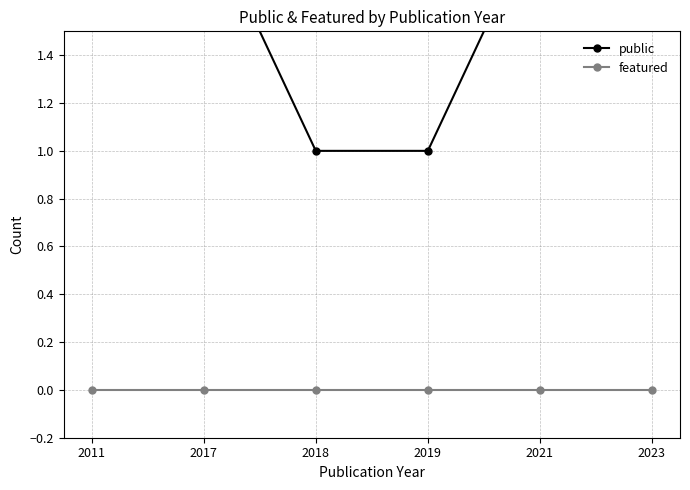

True or false: public has more than 1 points higher than both neighbors.

False